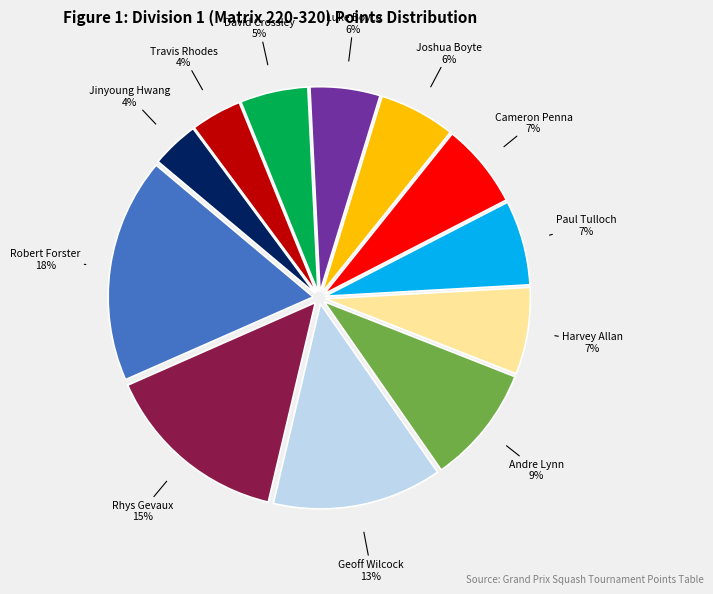

To the nearest percent, what portion does Joshua Boyte represent?

6%